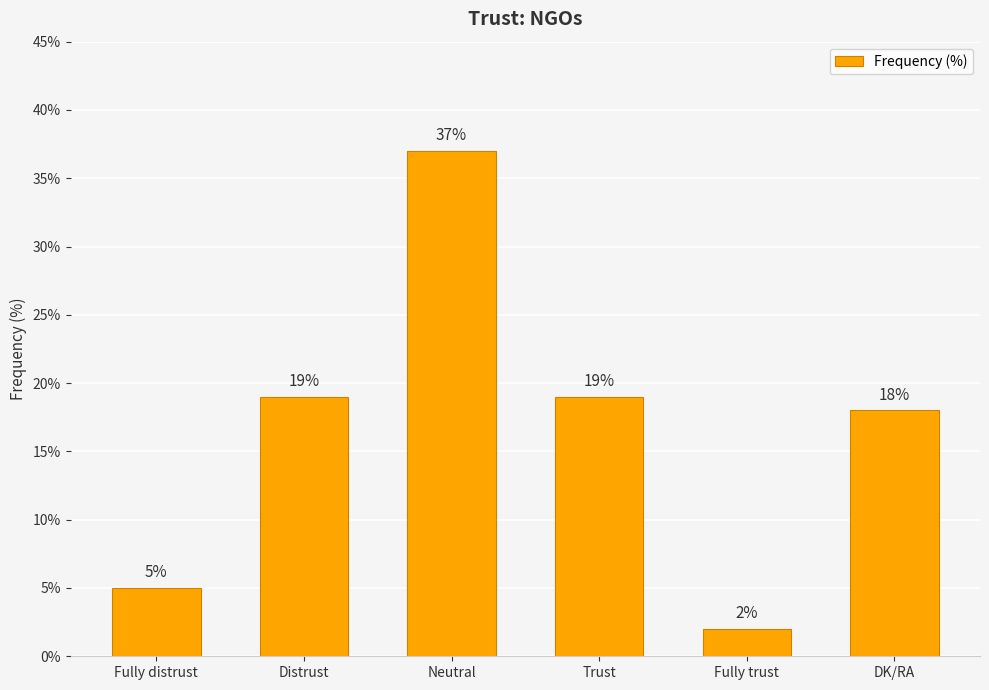

Are the bars horizontal?

No